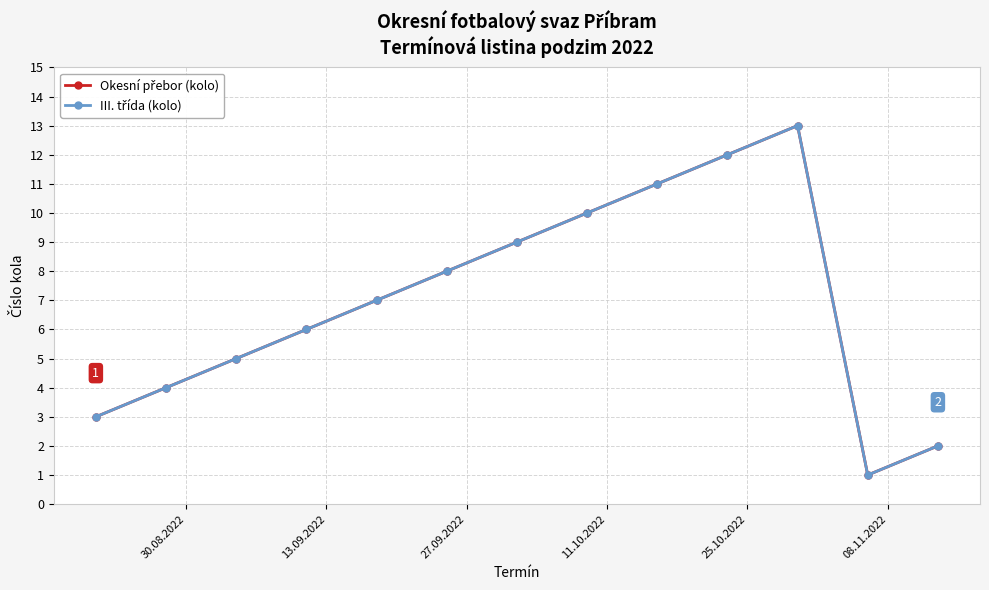

Is this an area chart (filled region under the line)?

No